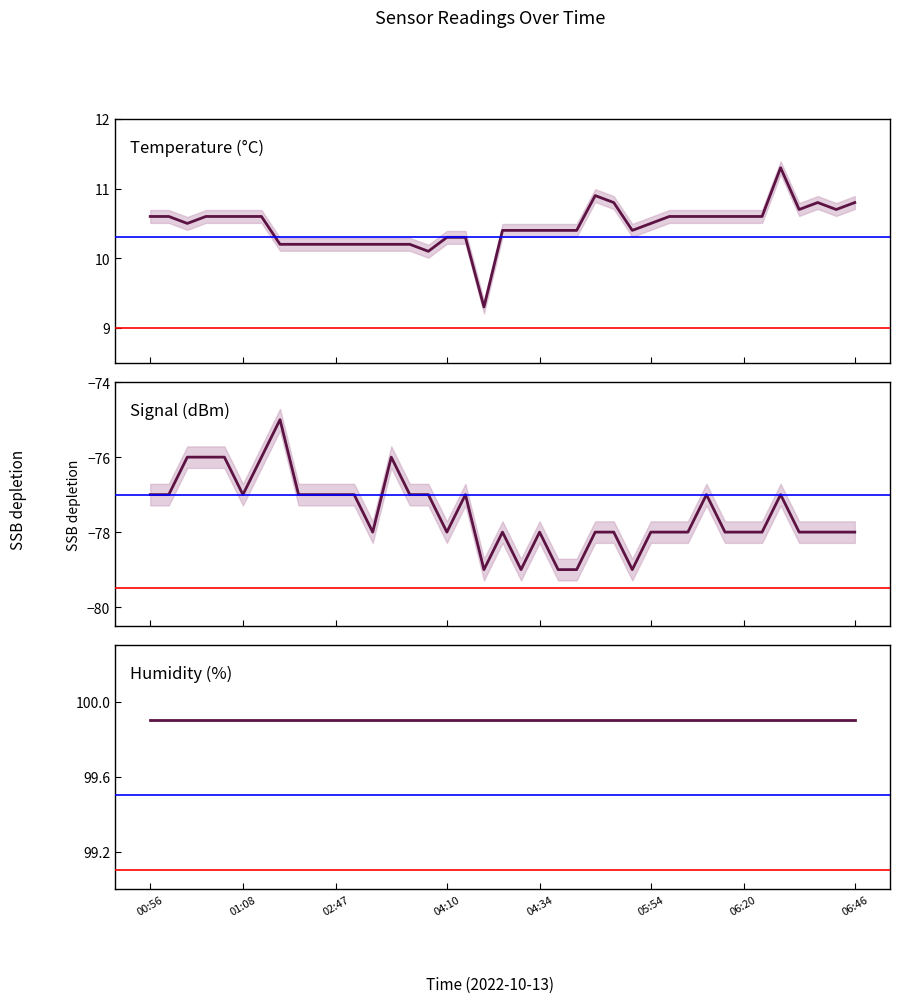

Rank the series by their average value, from lowest to highest.

Signal, Temp, Humidity